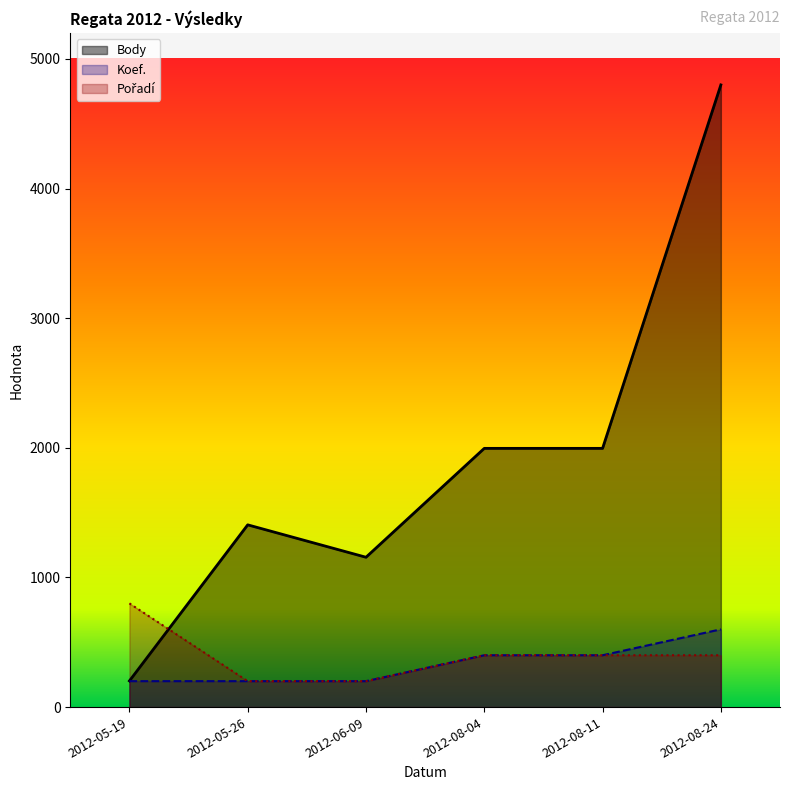

What is the difference between the maximum and minimum values in the Koef. series?

400